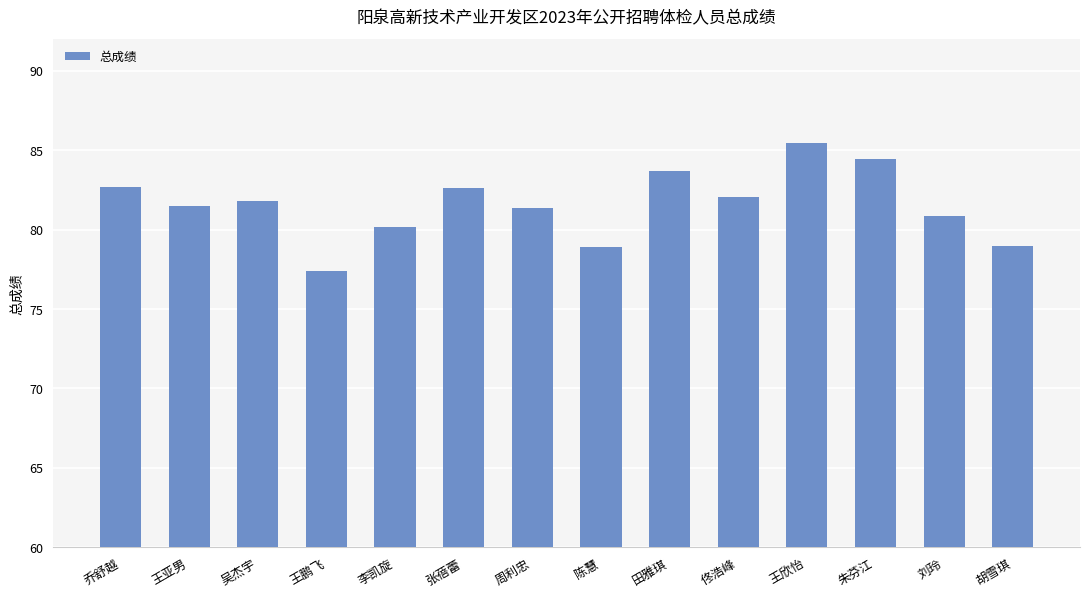

What is the approximate value at 李凯旋?

80.2